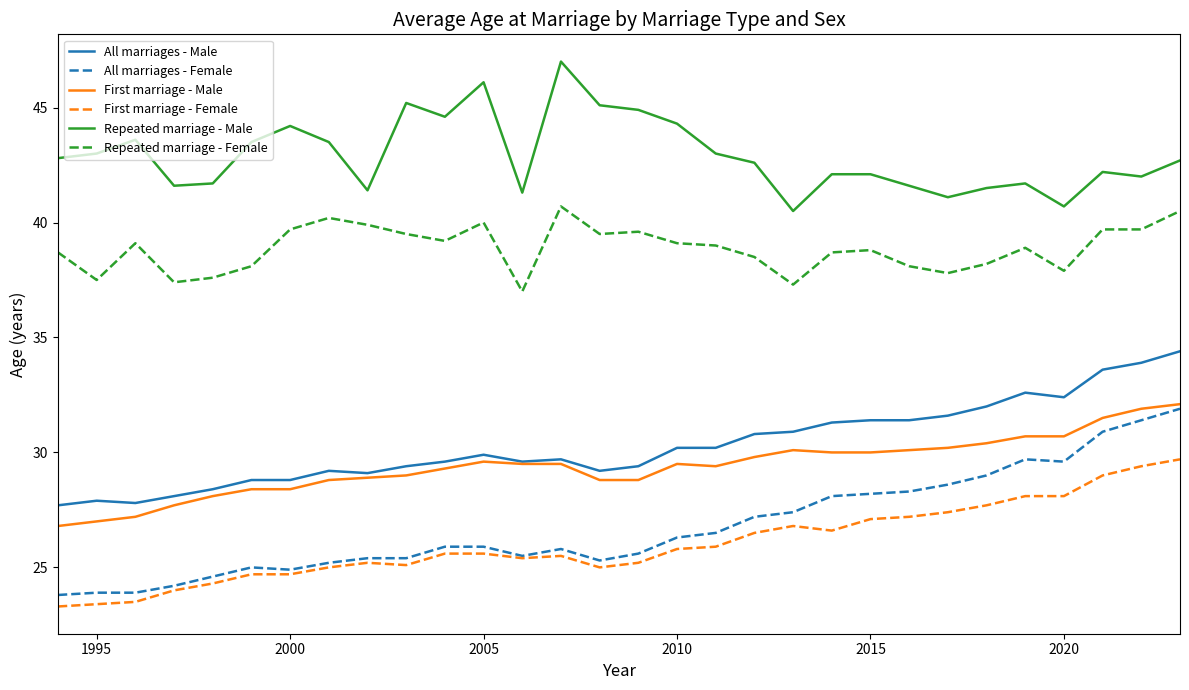

True or false: All marriages - Female and Repeated marriage - Female intersect in this chart.

False